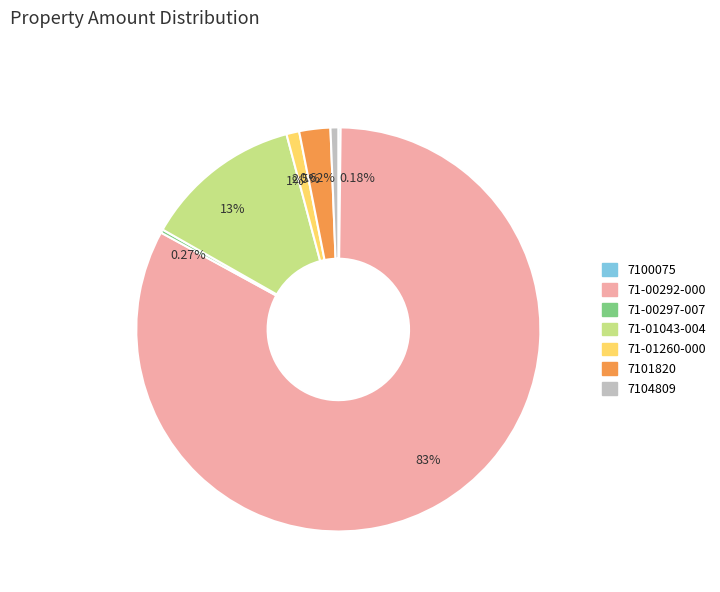

To the nearest percent, what is the average slice percentage?

14%